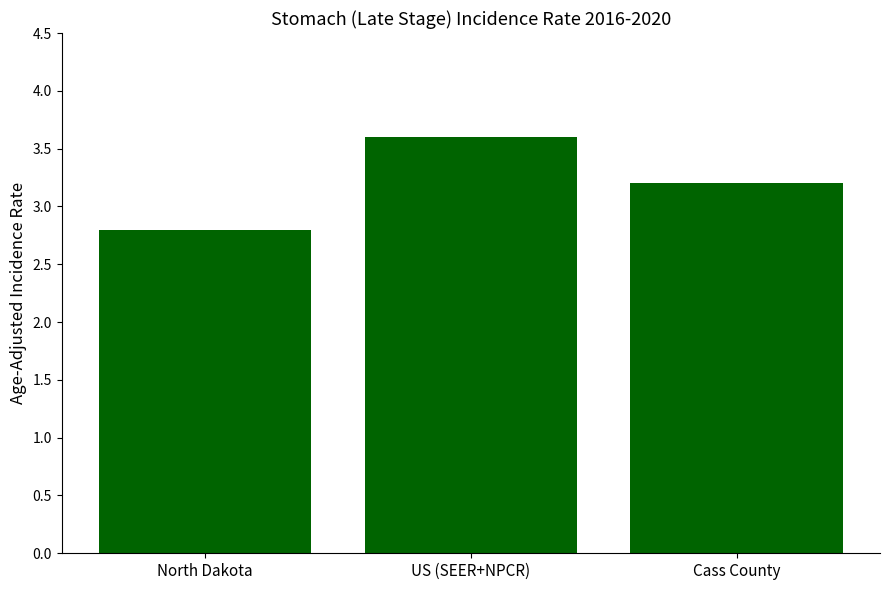

What is the sum of the values at Cass County and North Dakota?

6.0